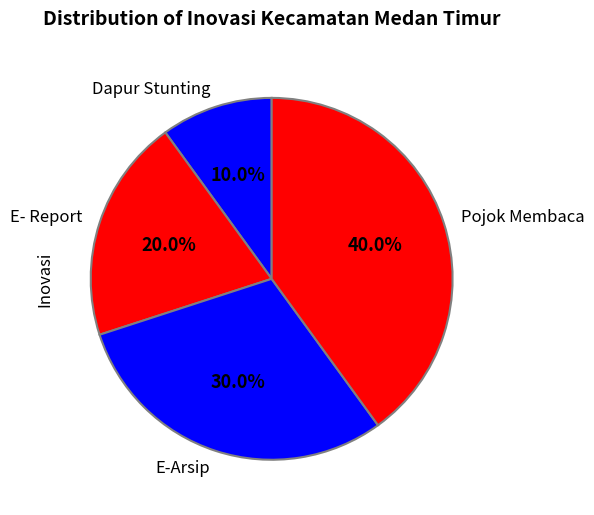

To the nearest percent, what portion does Dapur Stunting represent?

10%